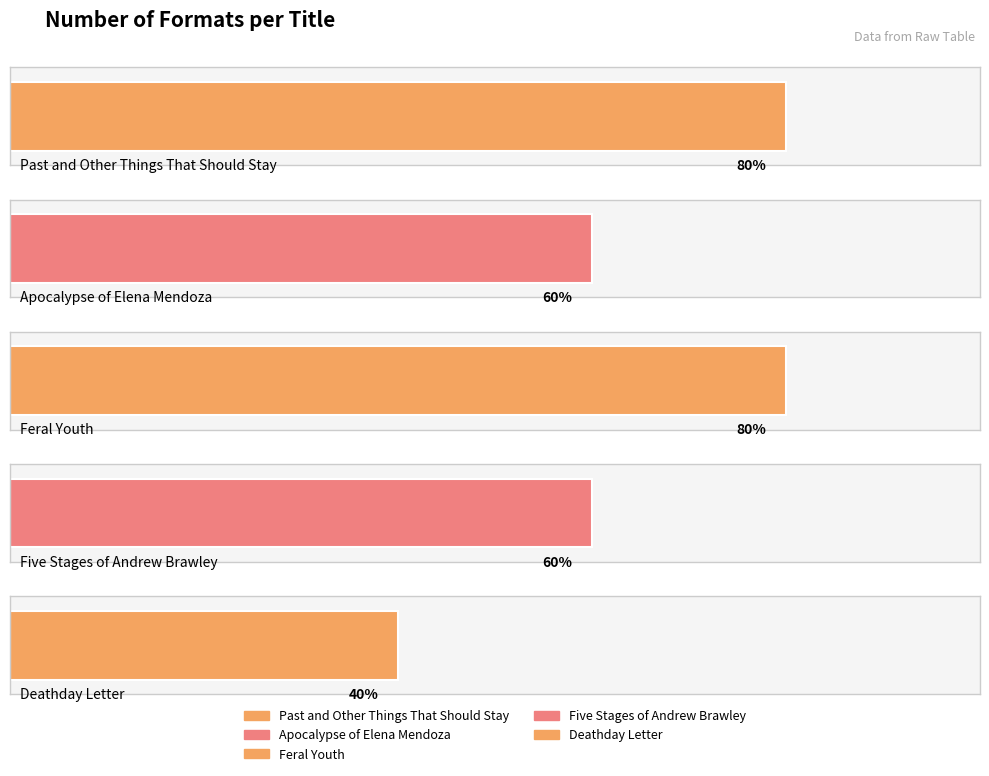

Which label corresponds to the largest value in the chart?

Past and Other Things That Should Stay